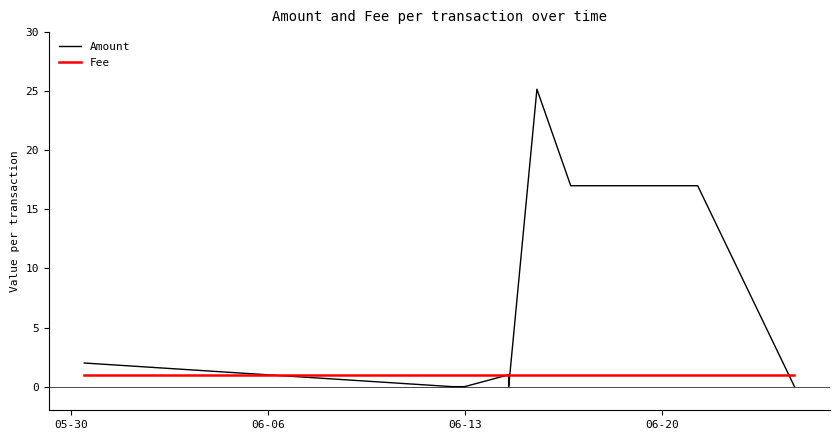

What is the maximum value for Amount?

25.2